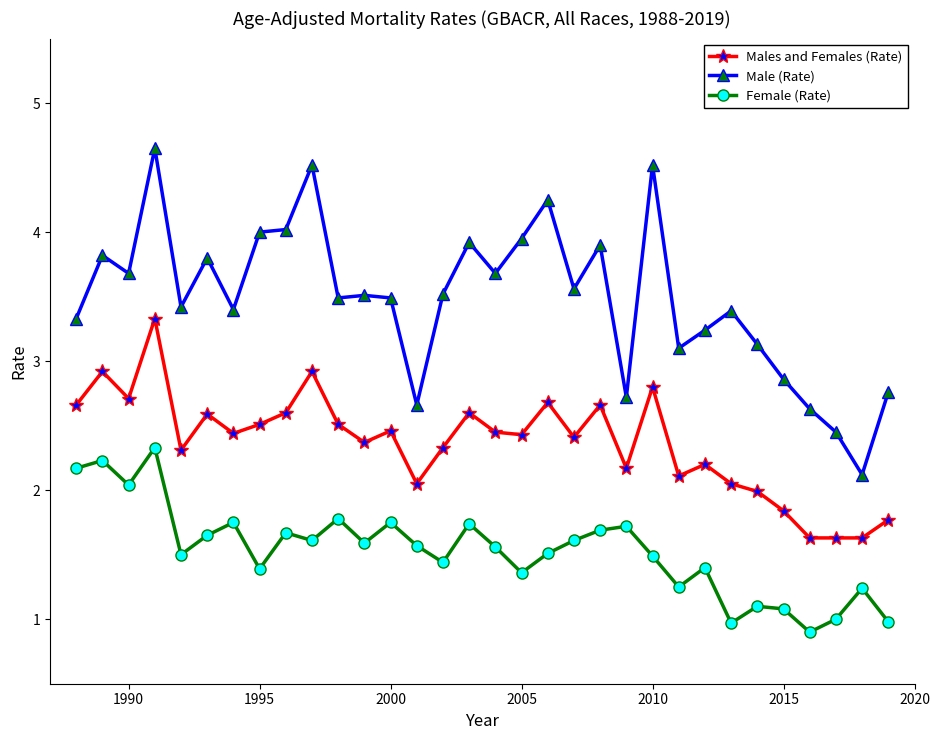

True or false: Male (Rate) has more than 1 points higher than both neighbors.

True